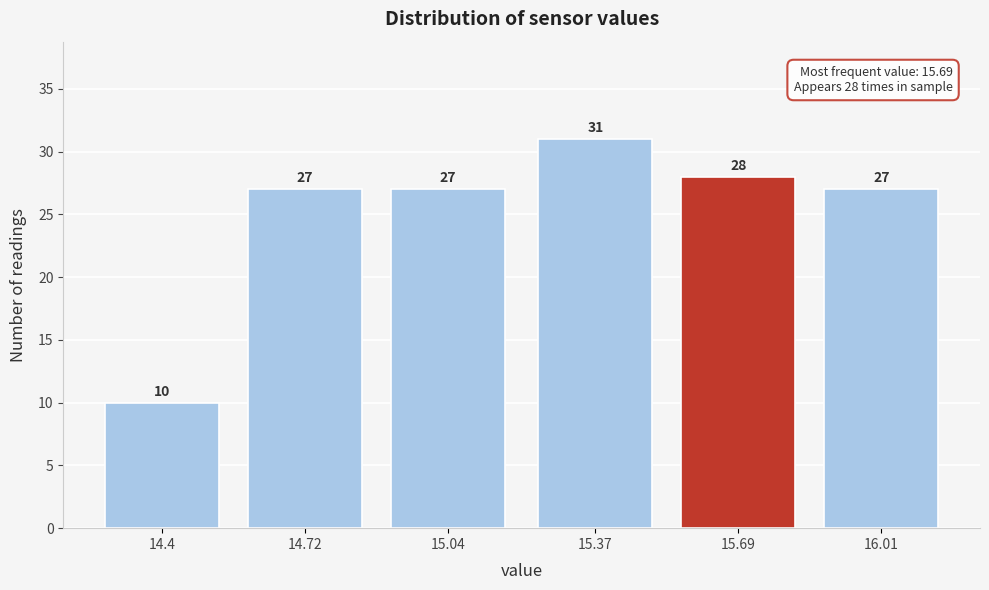

Reading left to right, extract all data points from this chart.

14.4=10	14.72=27	15.04=27	15.37=31	15.69=28	16.01=27